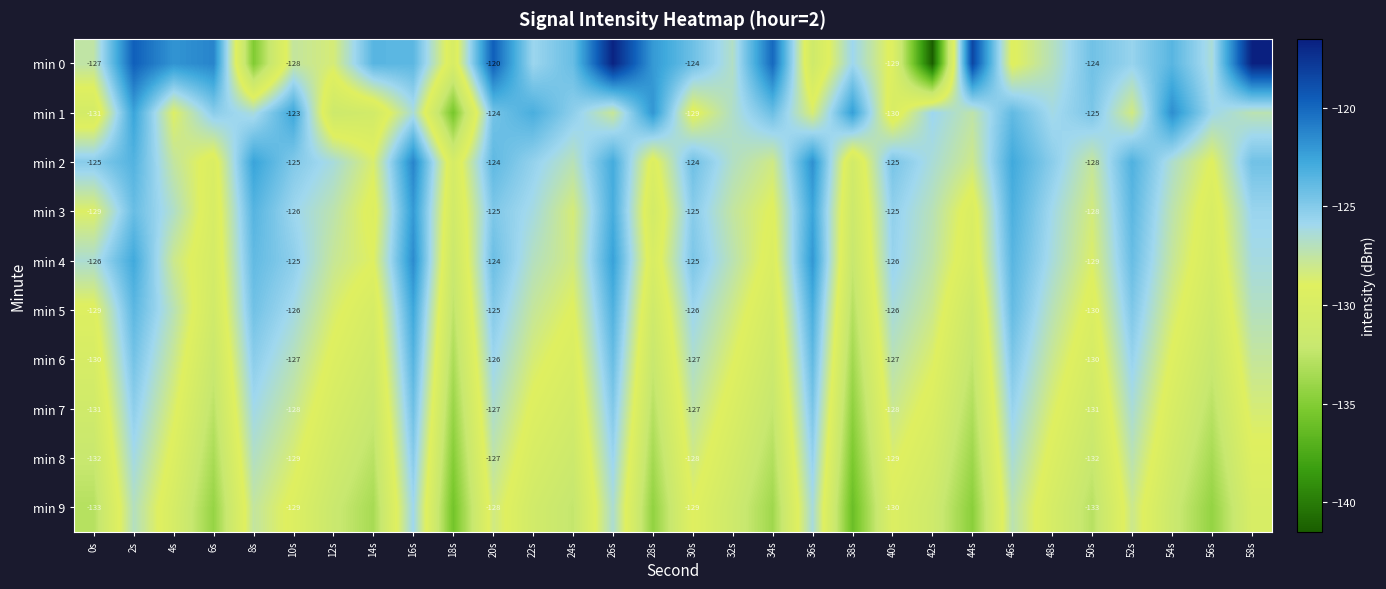

At which label is min 5 closest to -127?

4s